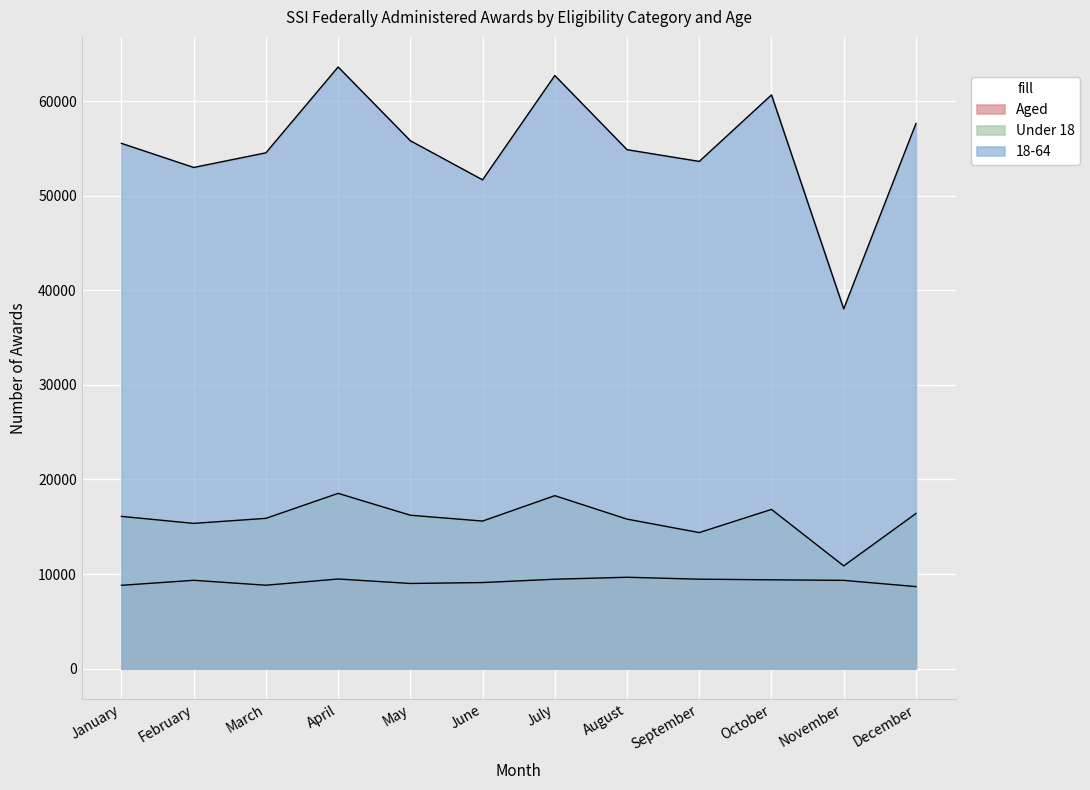

Rank the series by their maximum value, from lowest to highest.

Aged, Under 18, 18-64